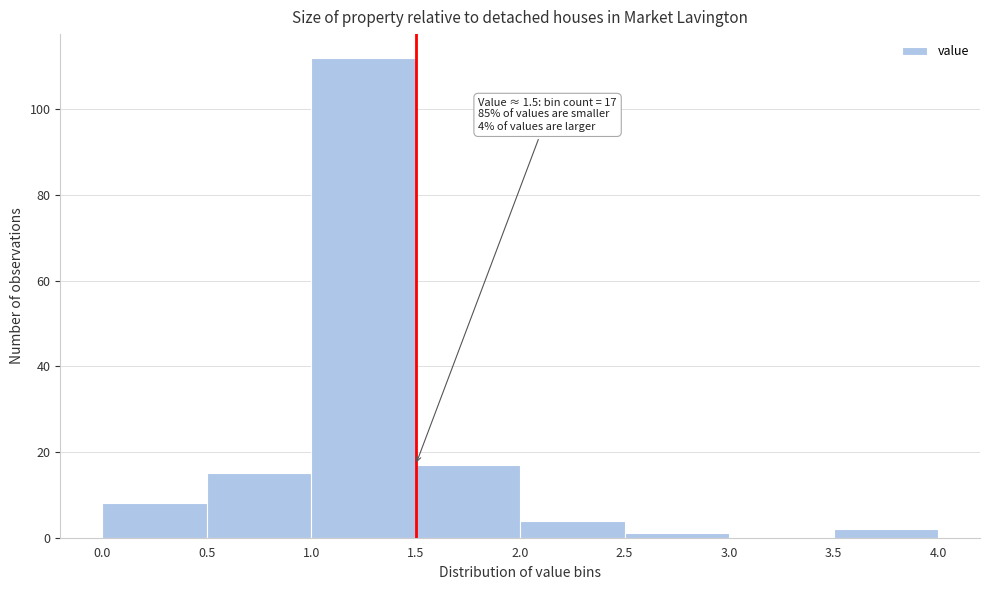

Over which range of the x-axis is the bar tallest?

1.0 to 1.5